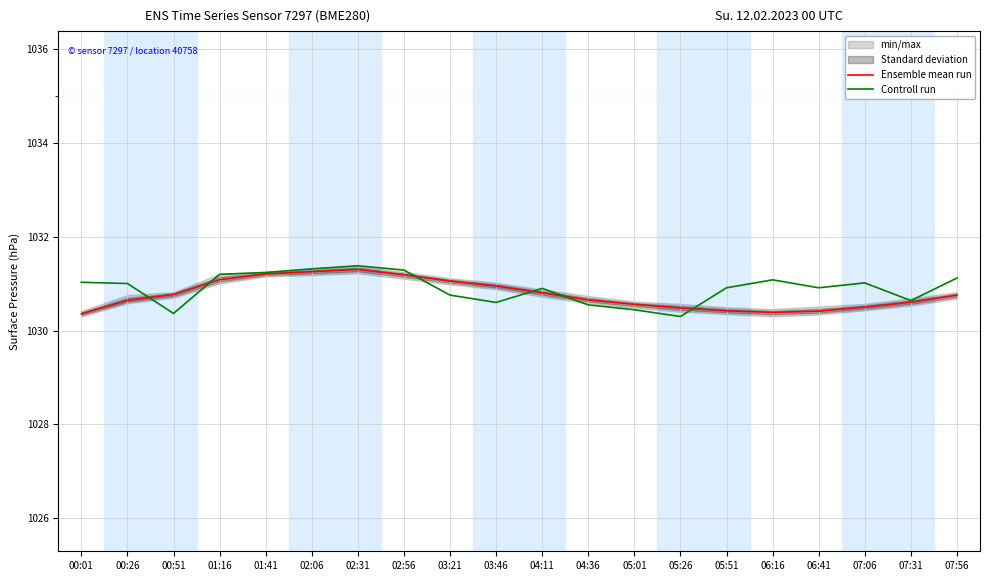

The Ensemble mean run series shows 1613.0 at 00:01. True or false?

False